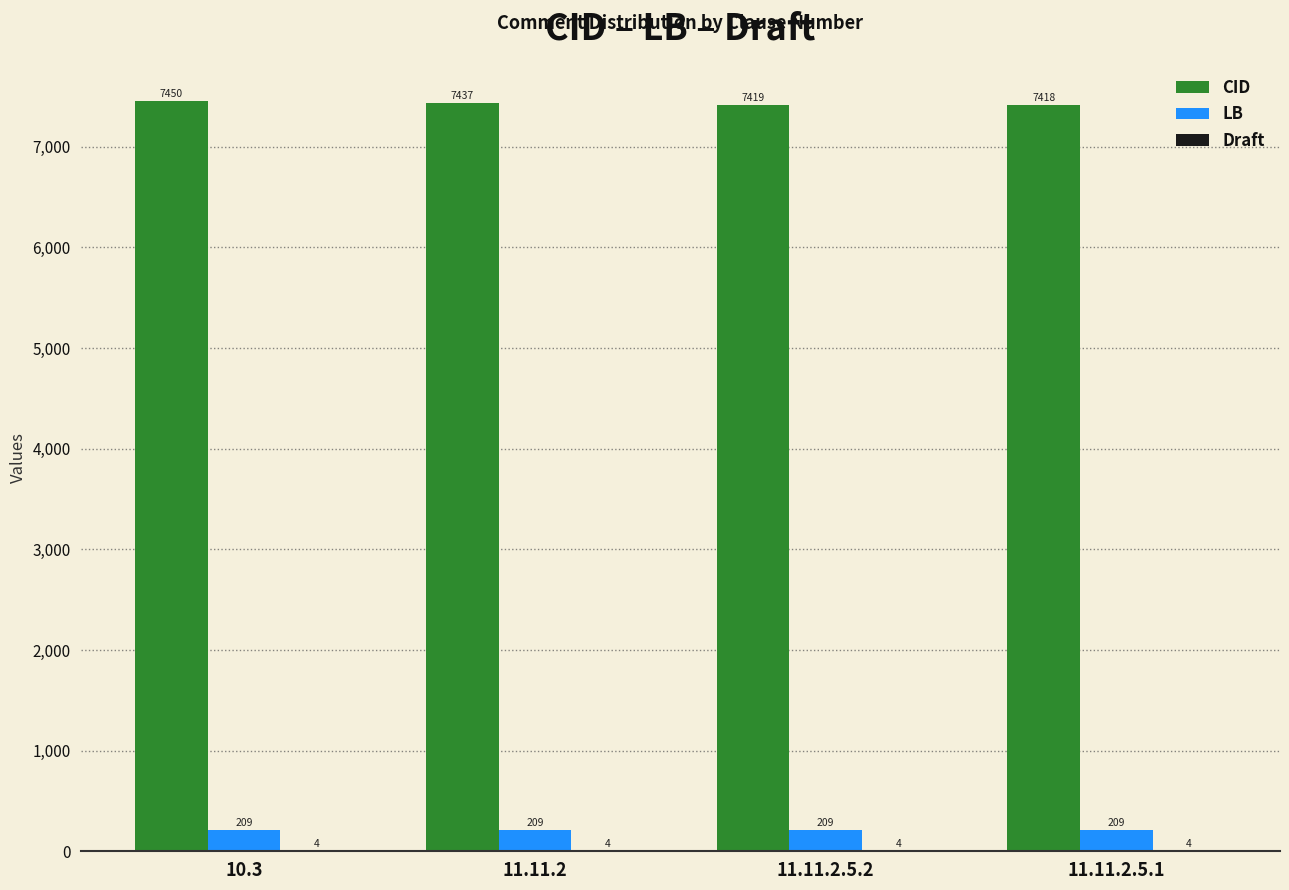

What value does the LB series have at 11.11.2.5.2?

209